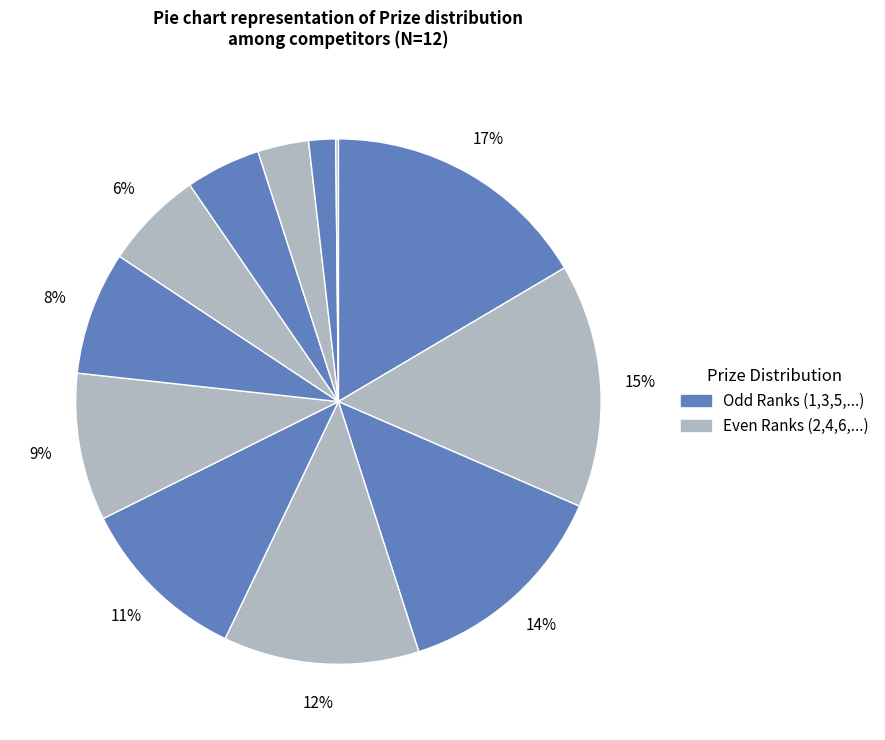

Is there any slice that represents more than half of the pie?

No